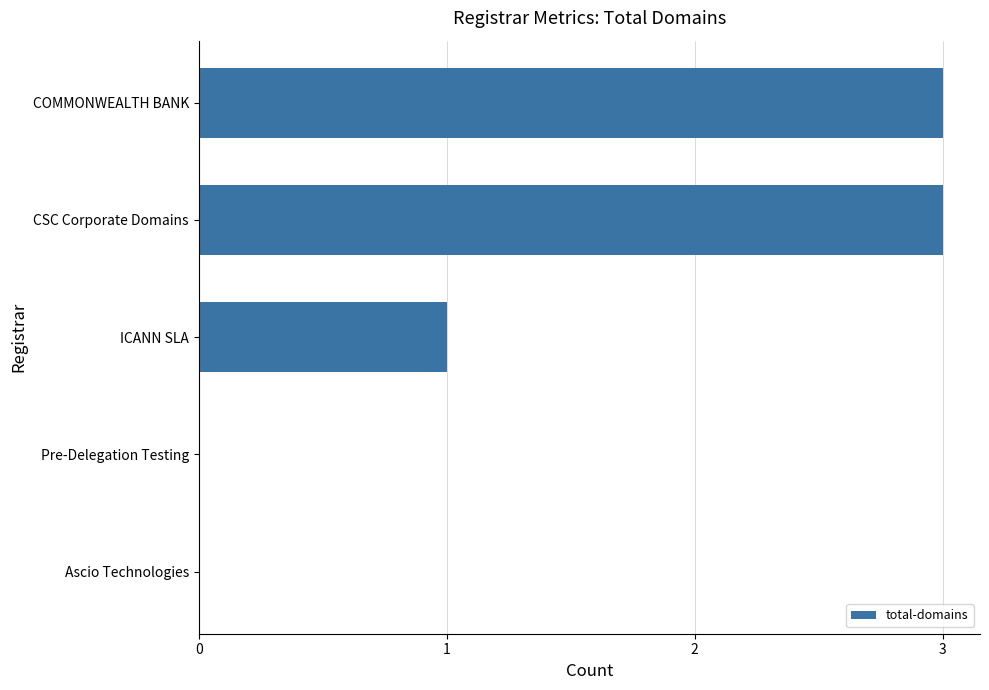

How many distinct data groups are displayed?

1